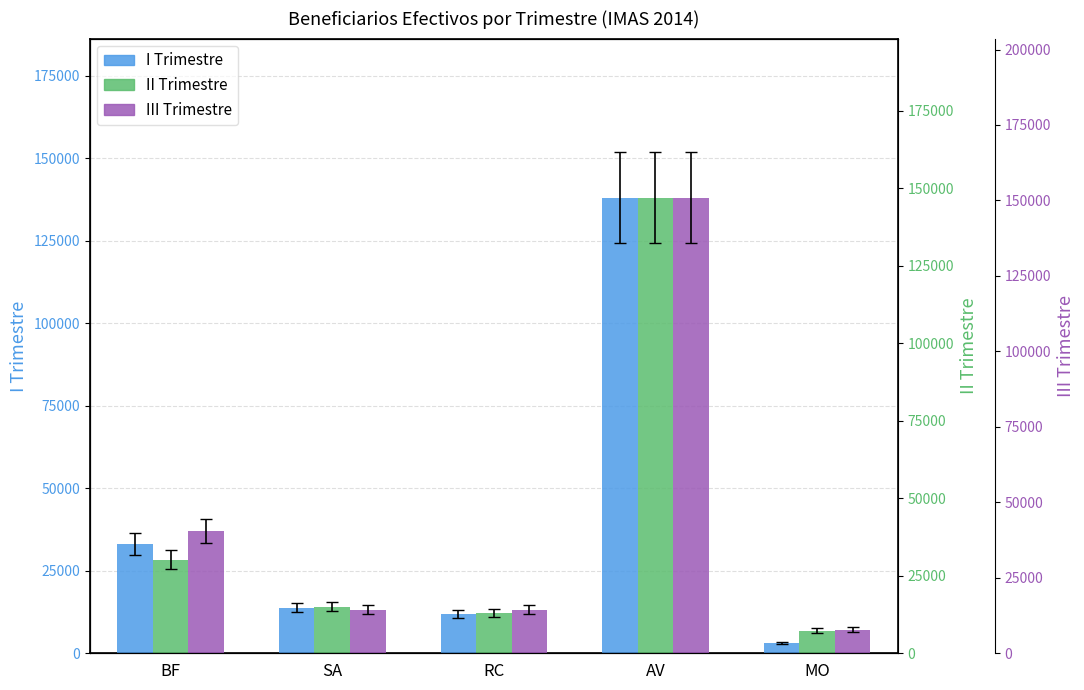

What is the label of the 1st bar from the right?

MO